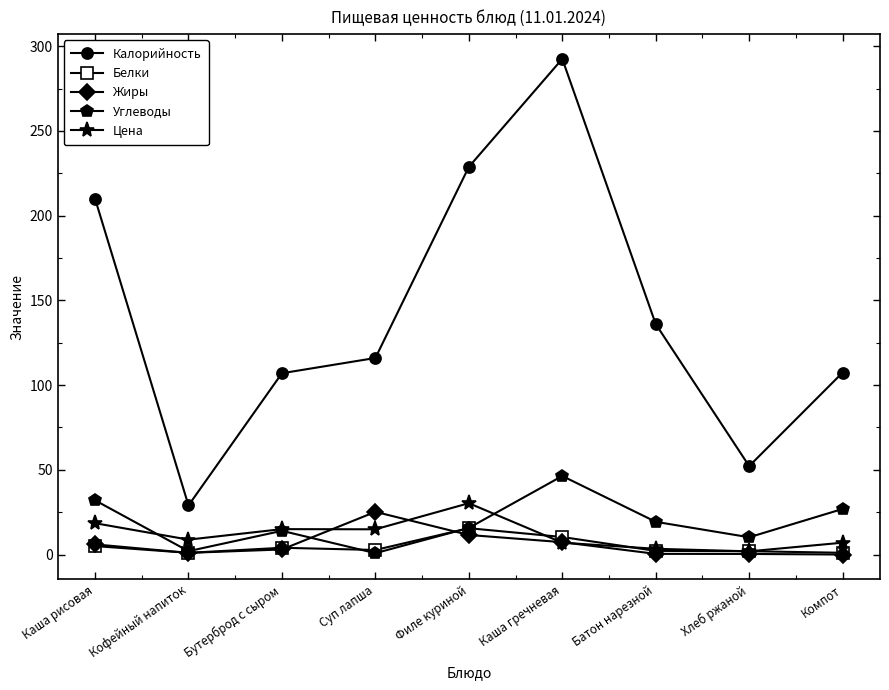

True or false: Калорийность and Цена cross at least once.

False